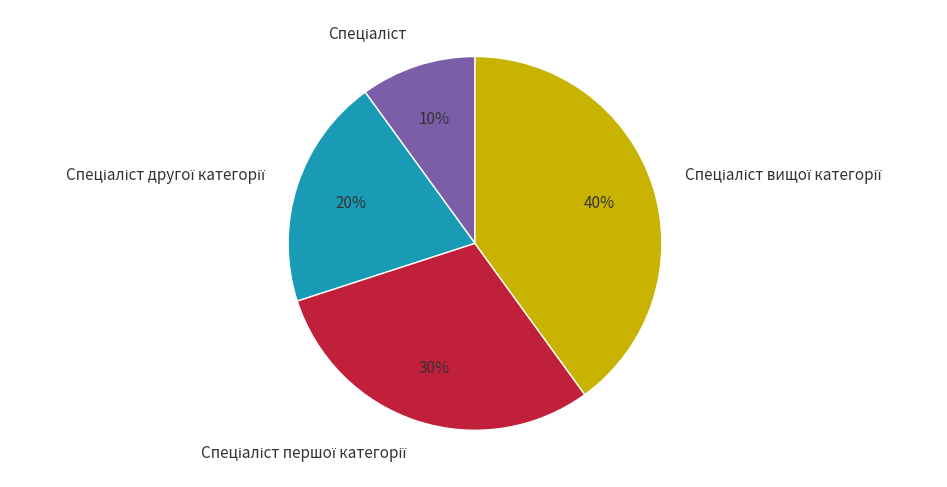

How many segments does this pie chart have?

4